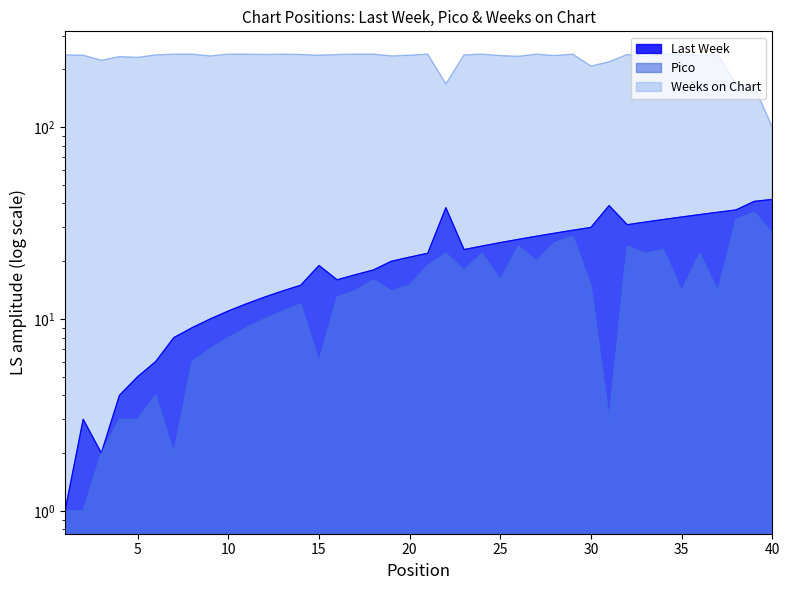

Rank the series by their maximum value, from lowest to highest.

Pico, Last Week, Weeks on Chart